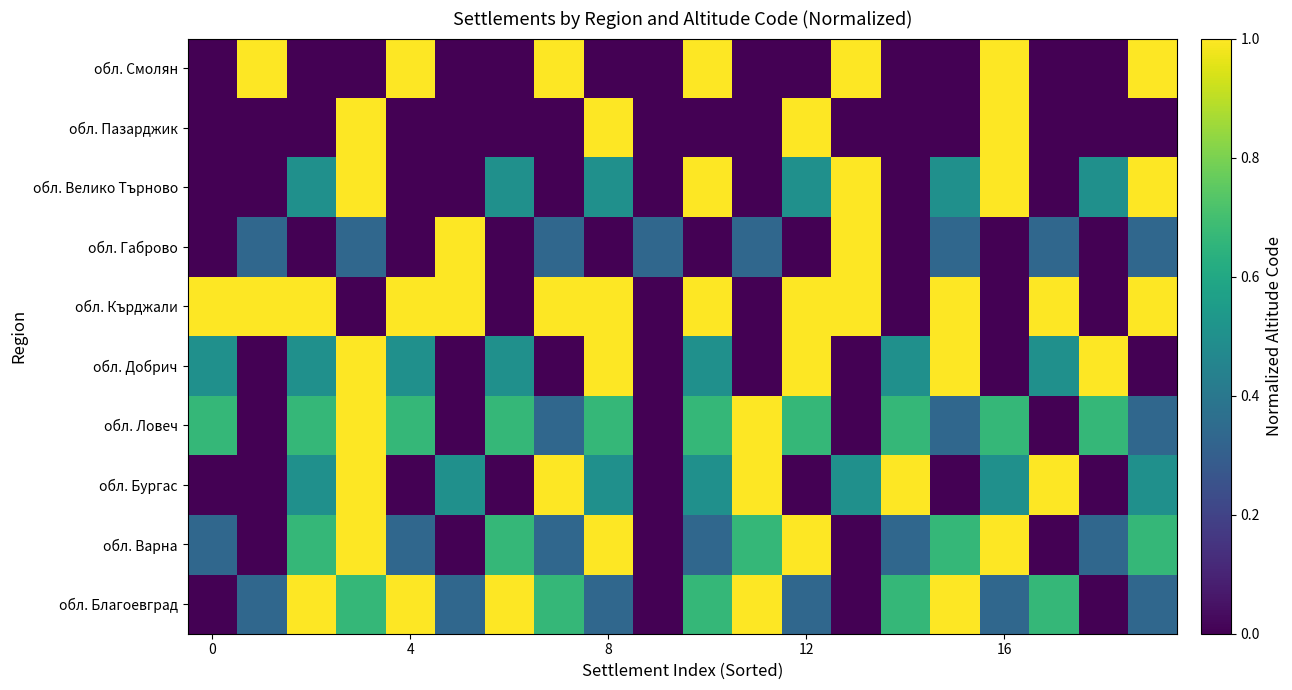

Reading right to left, list all the values displayed in this chart.

обл. Благоевград: 0.3	0.0	0.7	0.3	1.0	0.7	0.0	0.3	1.0	0.7	0.0	0.3	0.7	1.0	0.3	1.0	0.7	1.0	0.3	0.0
обл. Варна: 0.7	0.3	0.0	1.0	0.7	0.3	0.0	1.0	0.7	0.3	0.0	1.0	0.3	0.7	0.0	0.3	1.0	0.7	0.0	0.3
обл. Бургас: 0.5	0.0	1.0	0.5	0.0	1.0	0.5	0.0	1.0	0.5	0.0	0.5	1.0	0.0	0.5	0.0	1.0	0.5	0.0	0.0
обл. Ловеч: 0.3	0.7	0.0	0.7	0.3	0.7	0.0	0.7	1.0	0.7	0.0	0.7	0.3	0.7	0.0	0.7	1.0	0.7	0.0	0.7
обл. Добрич: 0.0	1.0	0.5	0.0	1.0	0.5	0.0	1.0	0.0	0.5	0.0	1.0	0.0	0.5	0.0	0.5	1.0	0.5	0.0	0.5
обл. Кърджали: 1.0	0.0	1.0	0.0	1.0	0.0	1.0	1.0	0.0	1.0	0.0	1.0	1.0	0.0	1.0	1.0	0.0	1.0	1.0	1.0
обл. Габрово: 0.3	0.0	0.3	0.0	0.3	0.0	1.0	0.0	0.3	0.0	0.3	0.0	0.3	0.0	1.0	0.0	0.3	0.0	0.3	0.0
обл. Велико Търново: 1.0	0.5	0.0	1.0	0.5	0.0	1.0	0.5	0.0	1.0	0.0	0.5	0.0	0.5	0.0	0.0	1.0	0.5	0.0	0.0
обл. Пазарджик: 0.0	0.0	0.0	1.0	0.0	0.0	0.0	1.0	0.0	0.0	0.0	1.0	0.0	0.0	0.0	0.0	1.0	0.0	0.0	0.0
обл. Смолян: 1.0	0.0	0.0	1.0	0.0	0.0	1.0	0.0	0.0	1.0	0.0	0.0	1.0	0.0	0.0	1.0	0.0	0.0	1.0	0.0